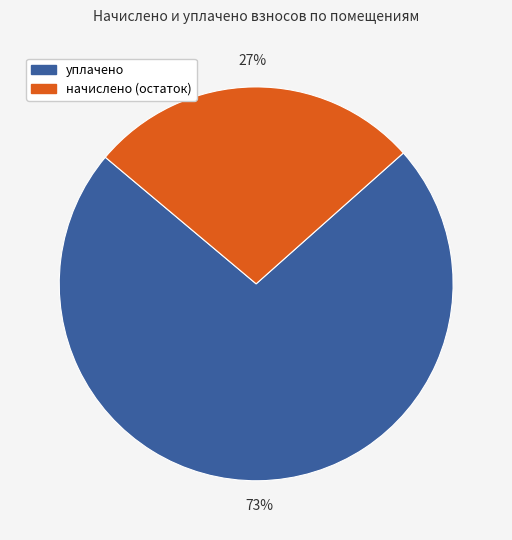

Does уплачено account for over 50% of the chart?

Yes